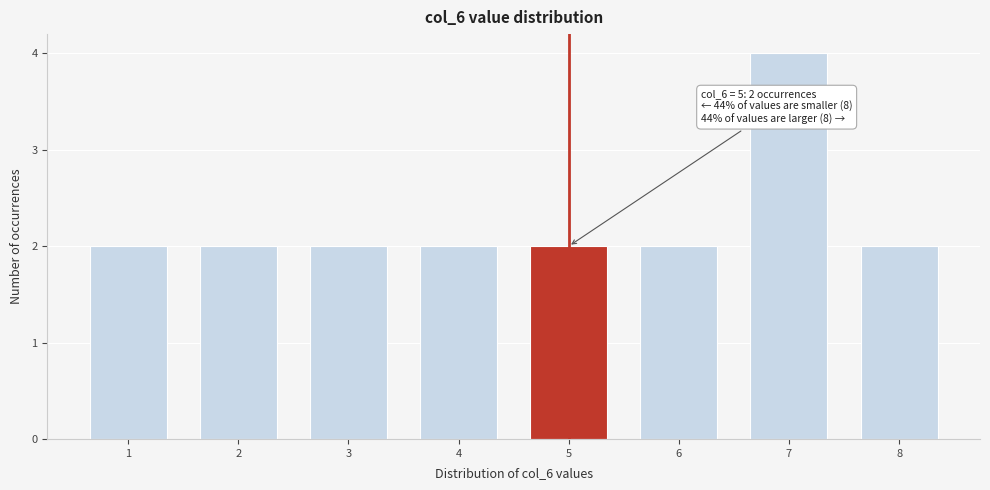

Reading left to right, what are all the values shown in this chart?

2	2	2	2	2	2	4	2